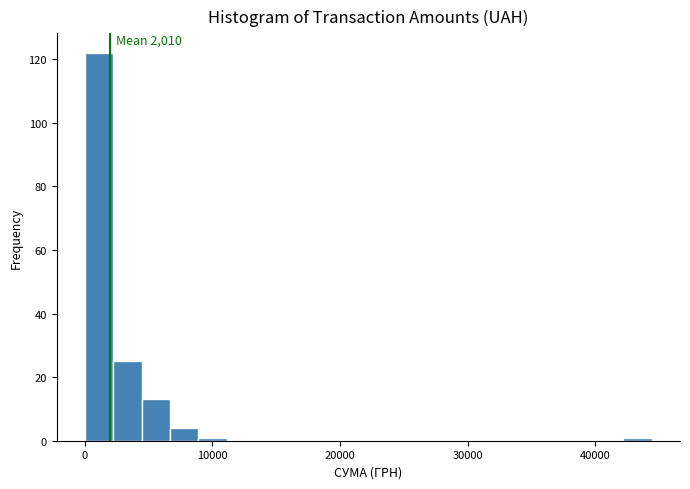

Around what value on the x-axis is the tallest bar? Give the approximate position of its centre, as read against the axis.

1000